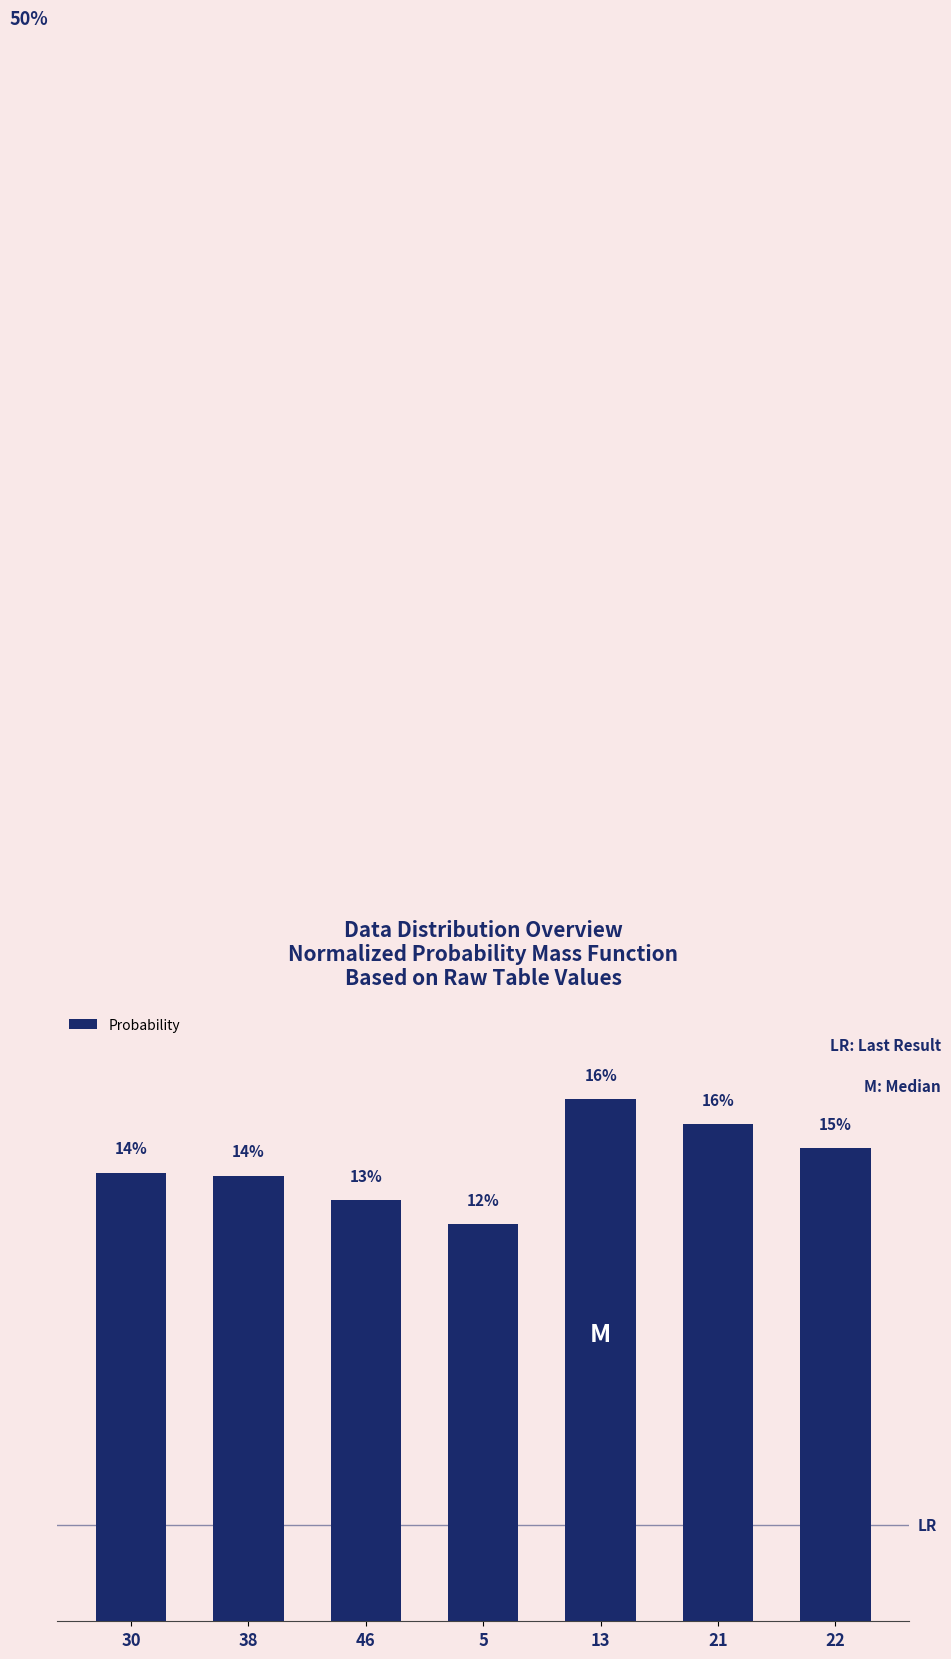

What is the change in value from 30 to 21?

+1.5